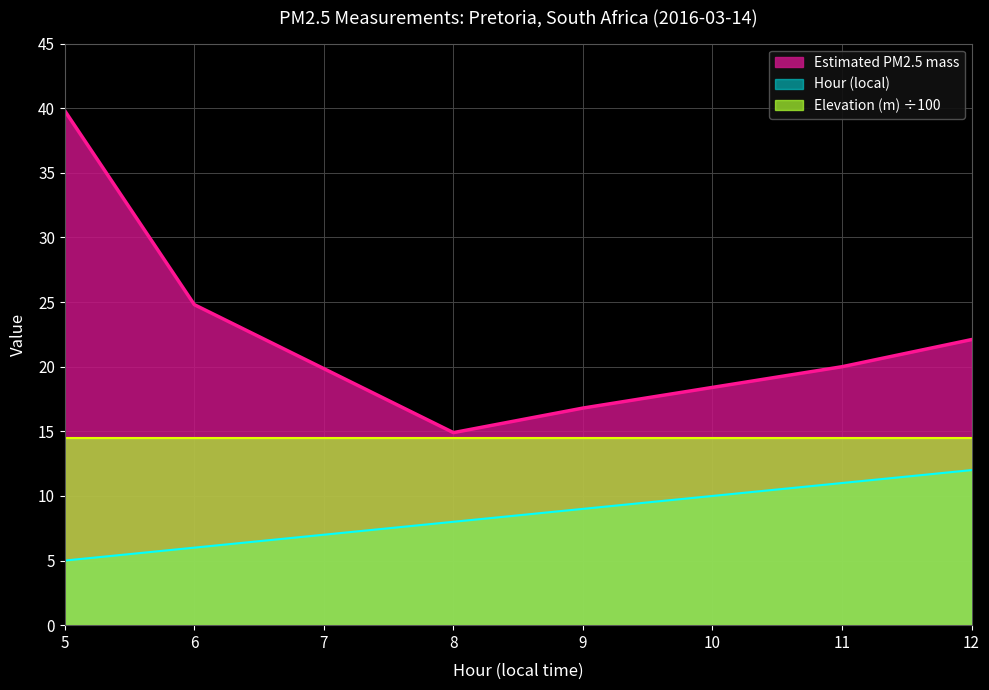

Count the number of data series in this chart.

3